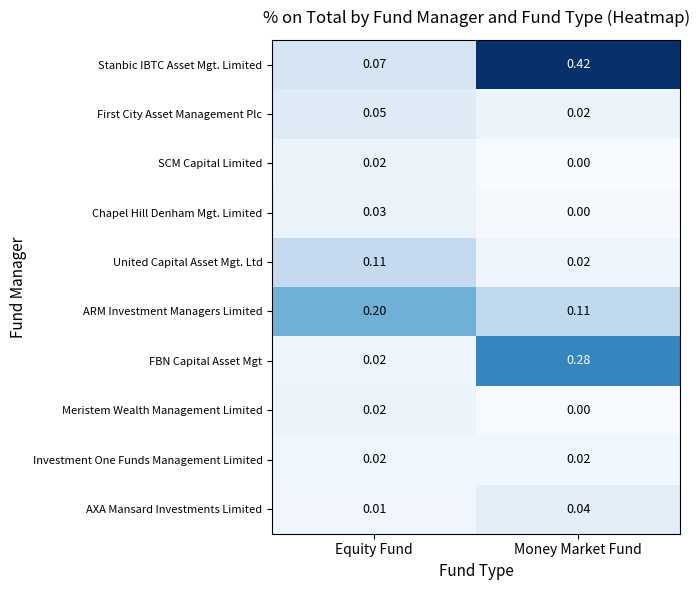

Is the value of United Capital Asset Mgt. Ltd at Equity Fund greater than the value of First City Asset Management Plc at Equity Fund?

Yes